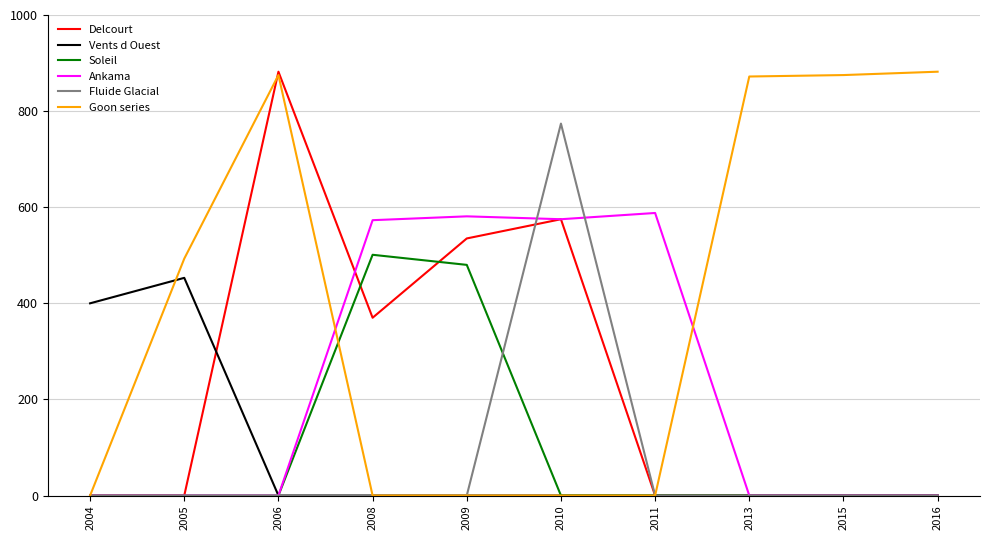

What is the difference between the highest and lowest values at 2016?

882